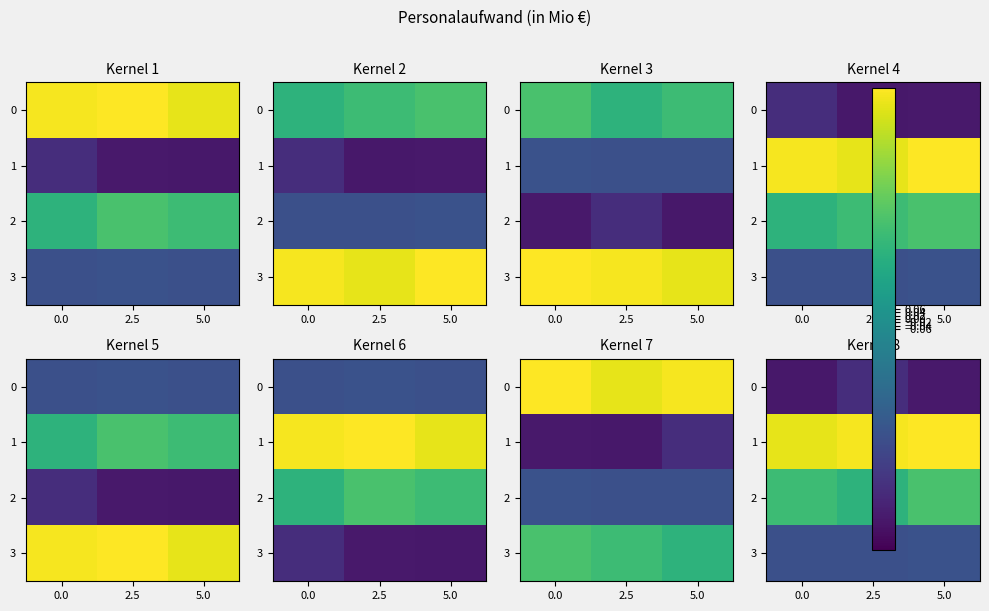

Which category has the highest value in the row_2 series?

5.0